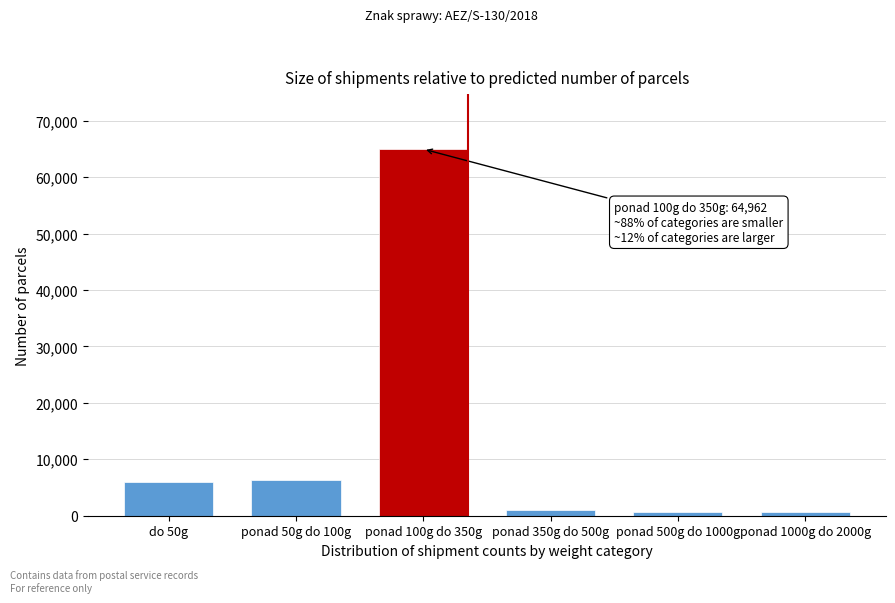

What is the maximum value shown in the chart?

64962